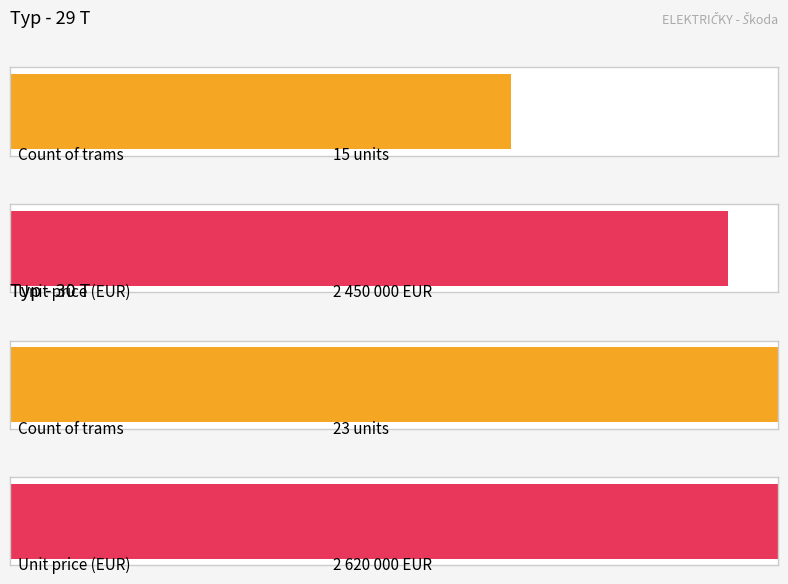

What is the change in value from 29 T to 30 T?

+170000